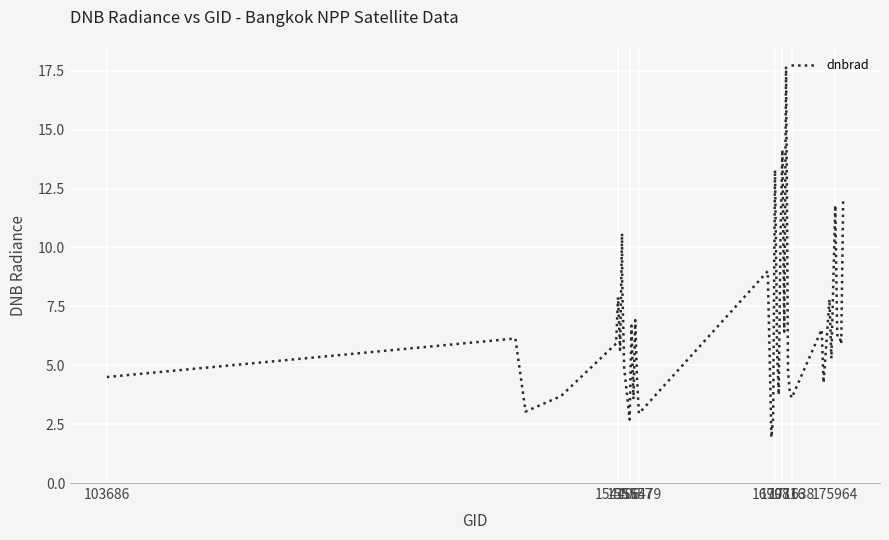

What is the minimum value shown in the chart?

1.9